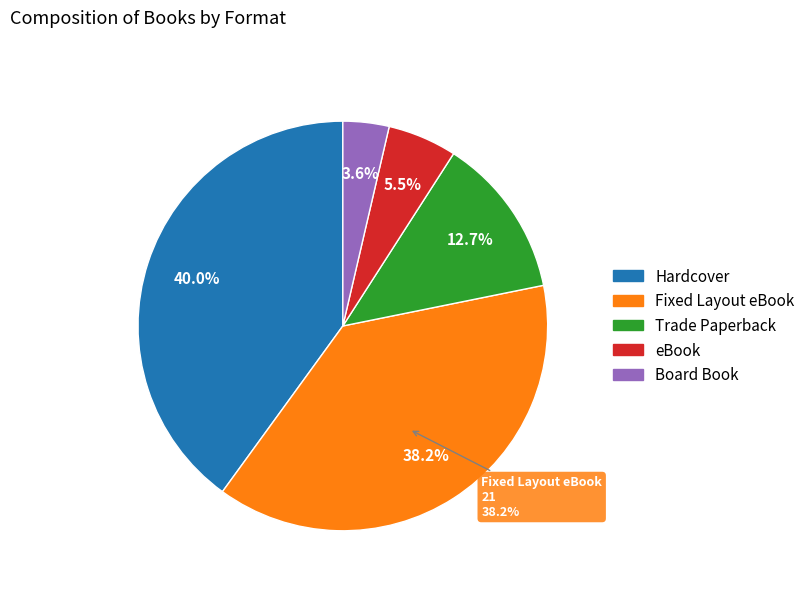

To the nearest percent, what percentage of the pie is Fixed Layout eBook?

38%